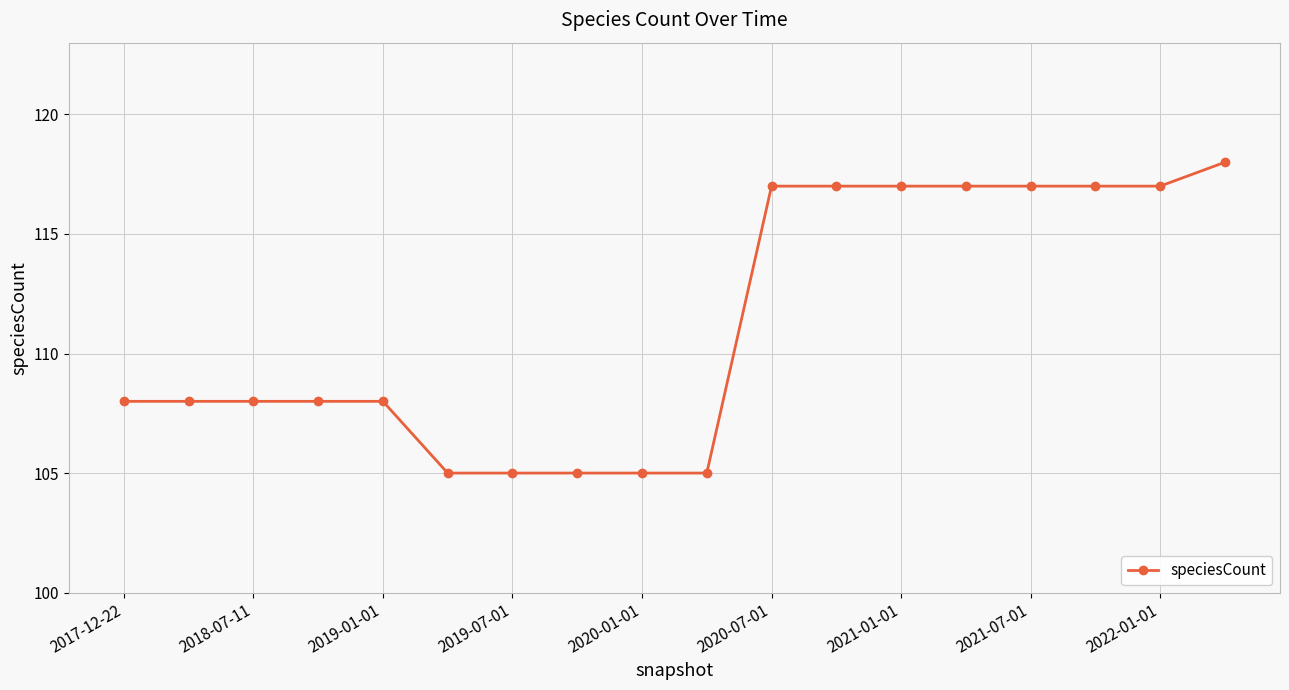

What is the greatest value displayed?

118